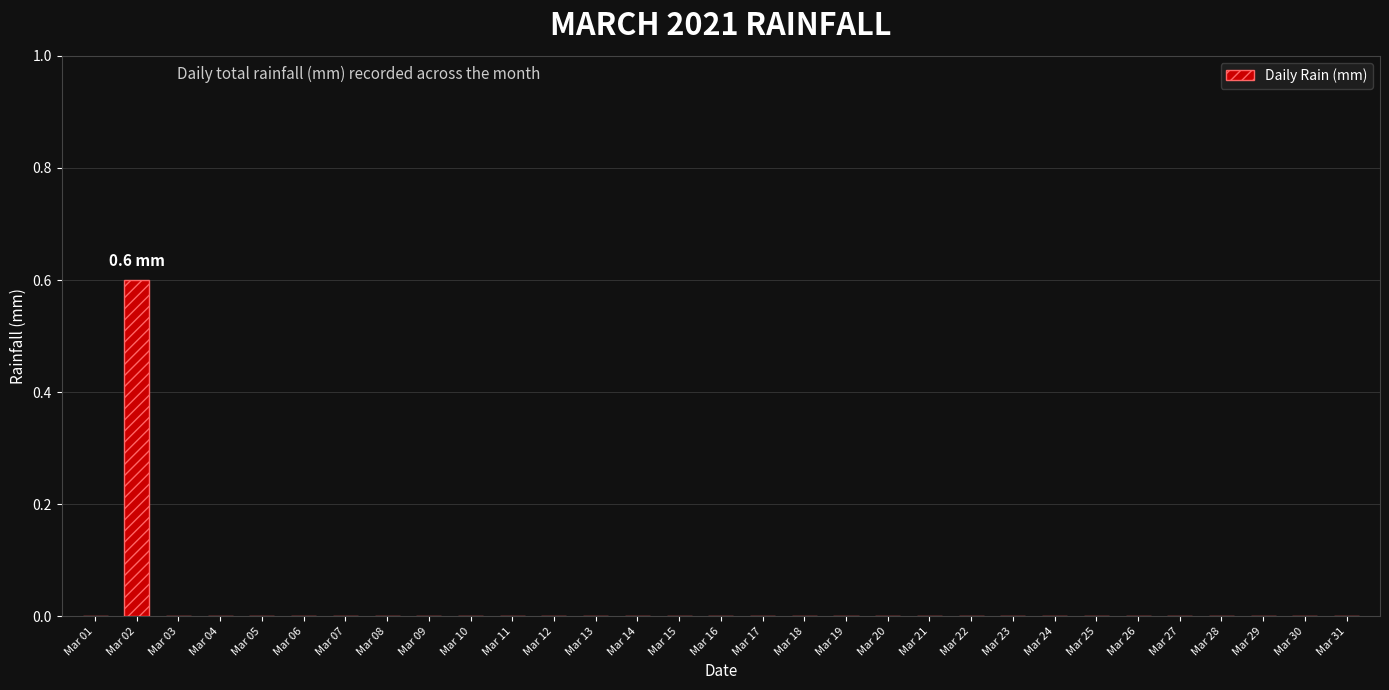

The value at Mar 28 is 0.0. True or false?

True